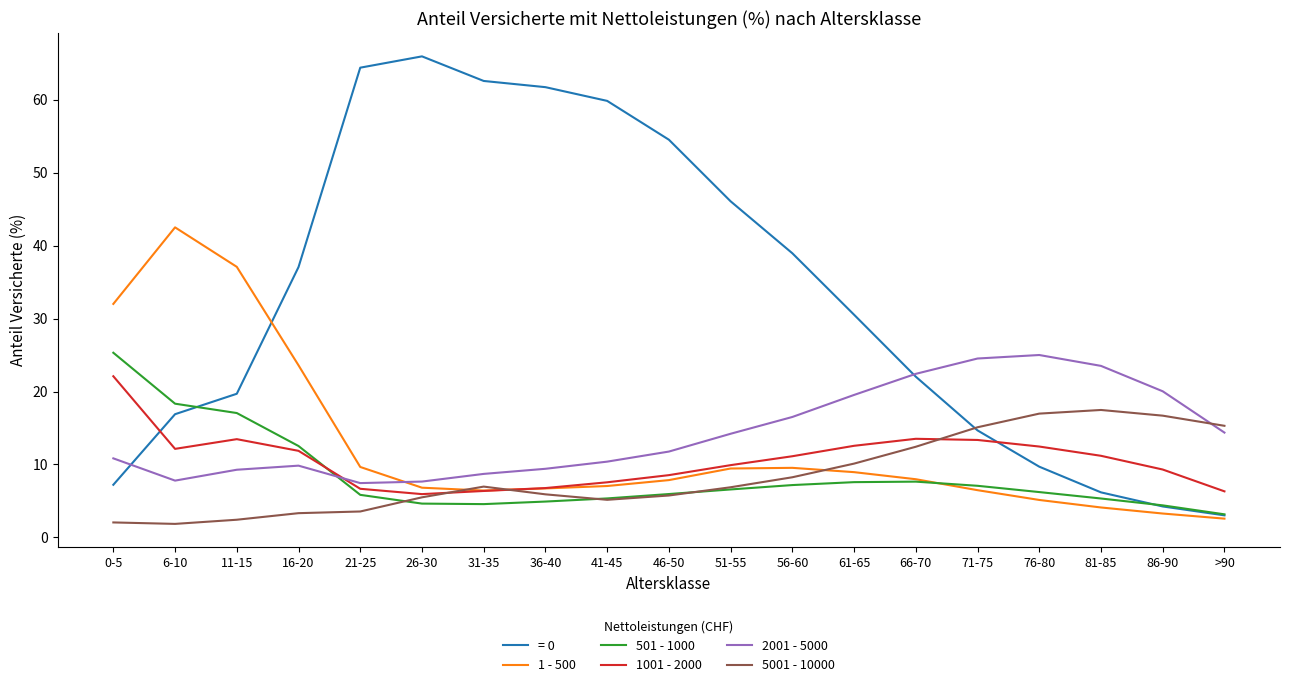

Is the value of 1 - 500 at 56-60 greater than the value of 2001 - 5000 at 31-35?

Yes